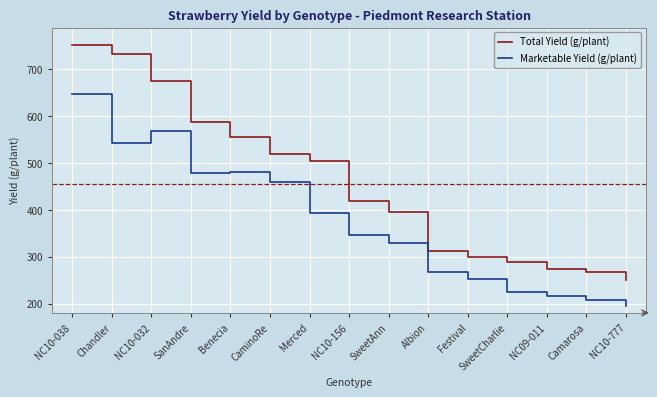

At which category does Marketable Yield (g/plant) reach its first local peak?

NC10-032